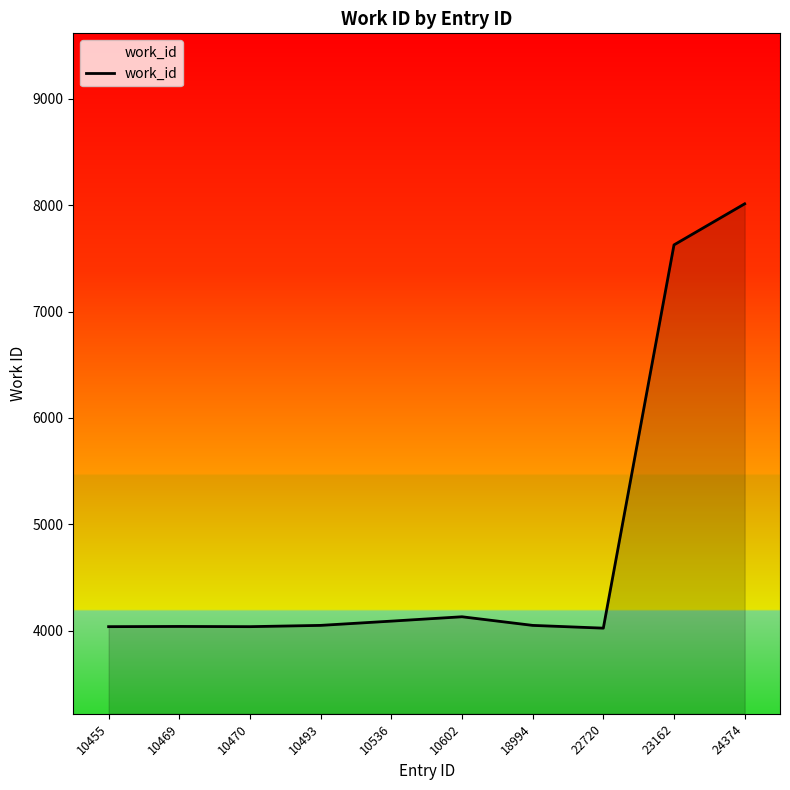

Where is the data nearest to the value 6018?

23162